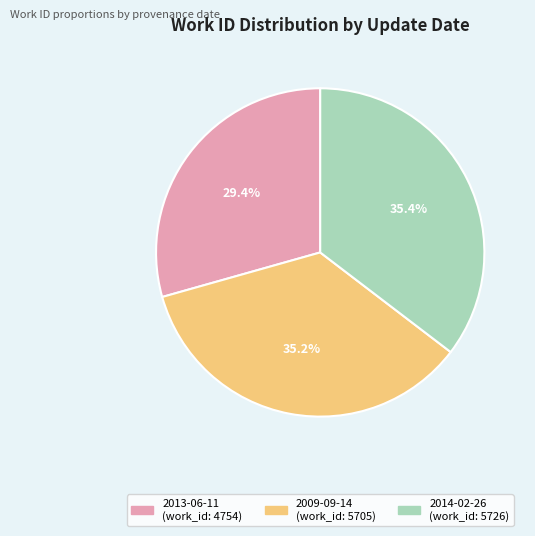

True or false: 2009-09-14 accounts for 35% of the total.

True